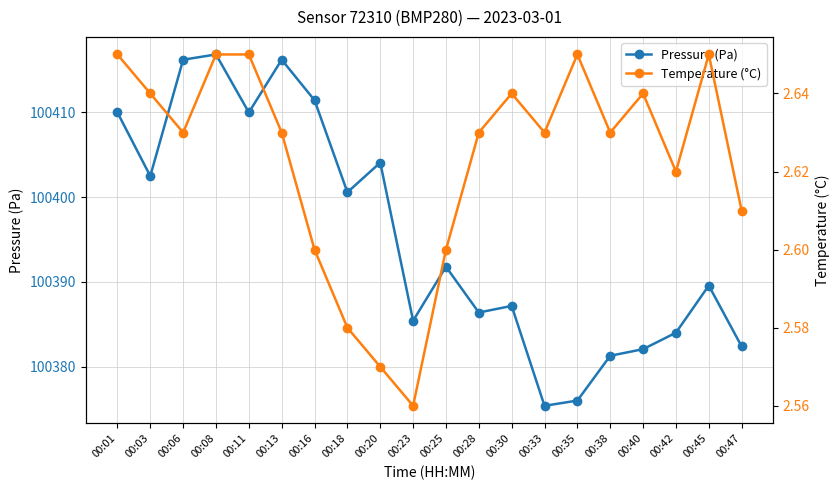

What is the difference between the highest and lowest values at 00:11?

100407.3